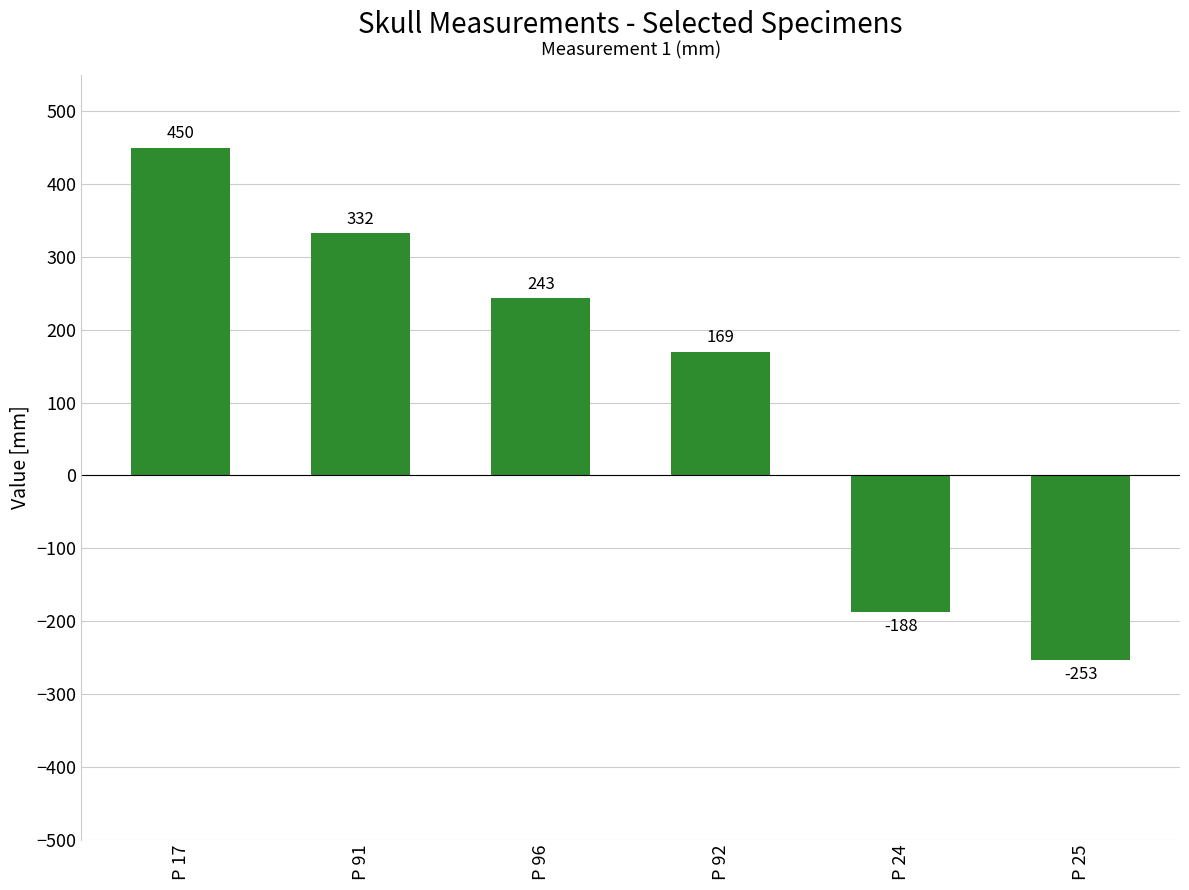

How many values are below 243?

3